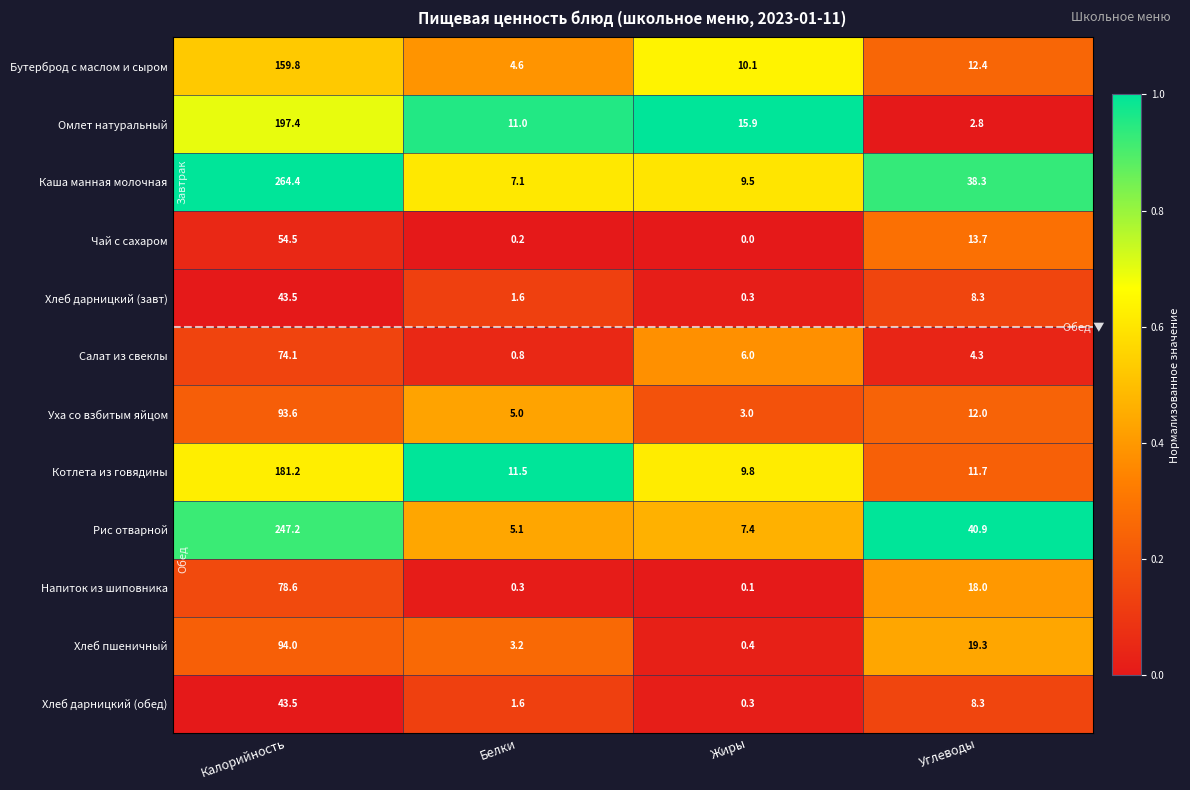

What is the sum of the Каша манная молочная values at Белки and Жиры?

16.6